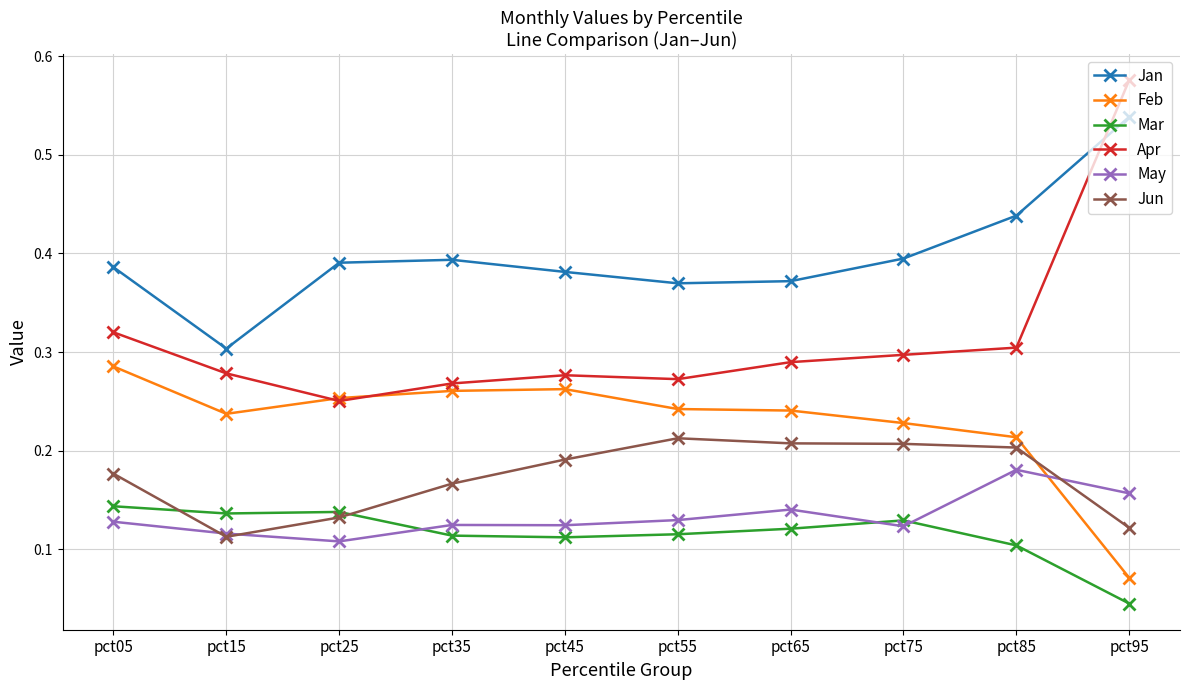

True or false: May has more than 0 points higher than both neighbors.

True